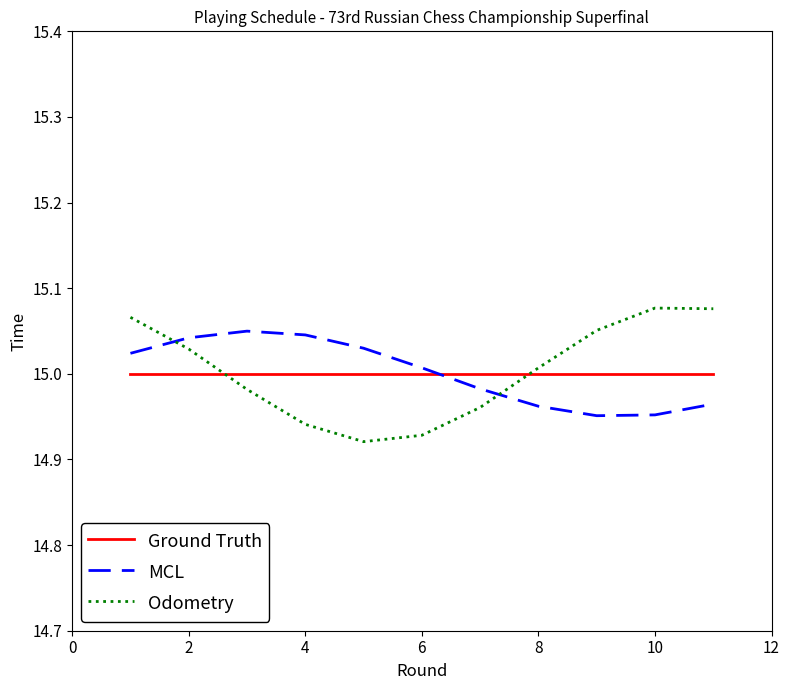

What are all the series names shown in the legend?

Ground Truth, MCL, Odometry